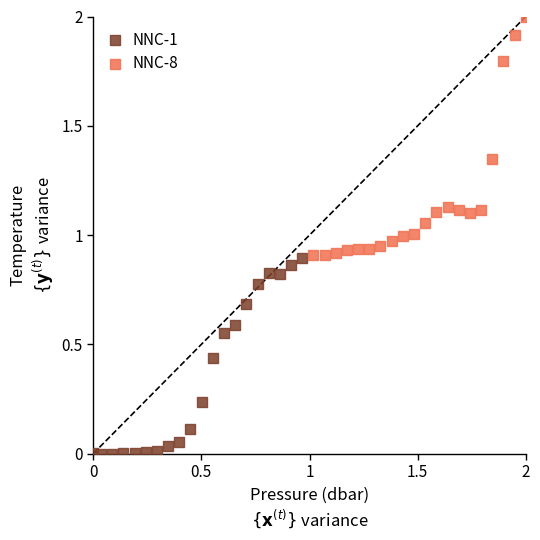

Which series has the widest spread of Y values?

NNC-8